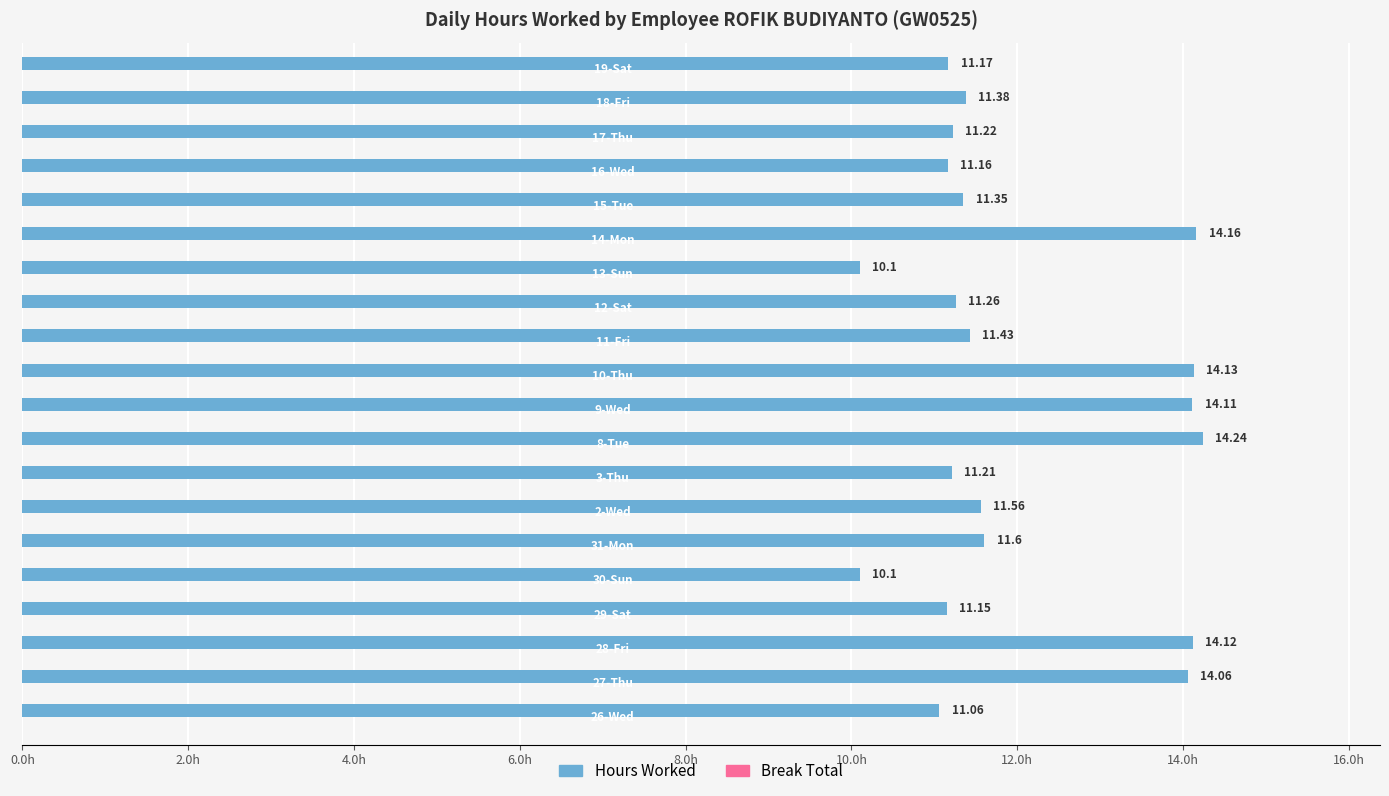

What is the average value?

12.0